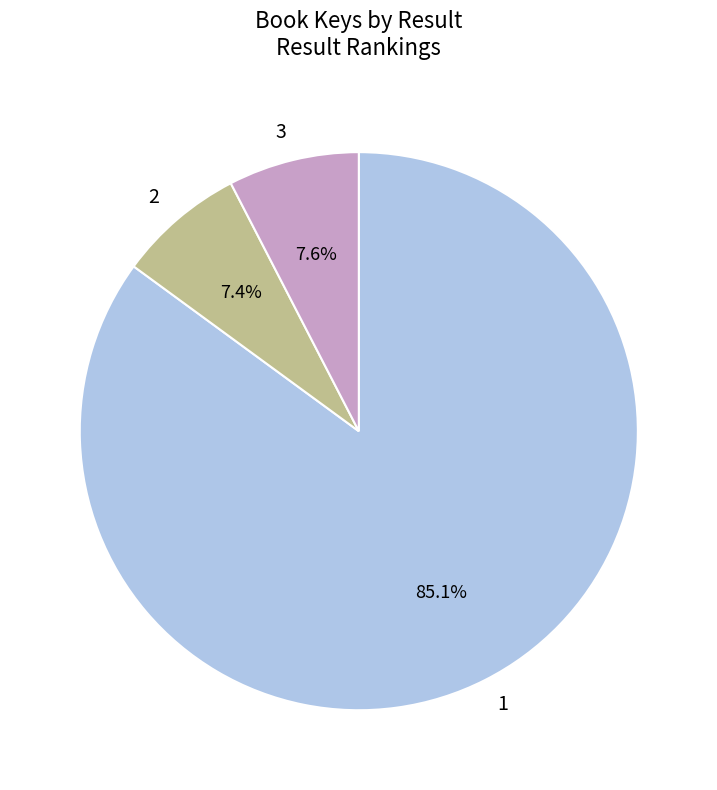

What is the majority slice?

1